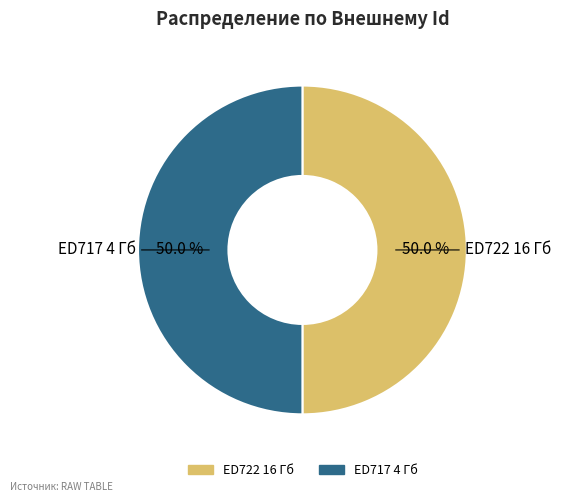

Is it true that ED717 4 Гб is 39% of the pie?

False